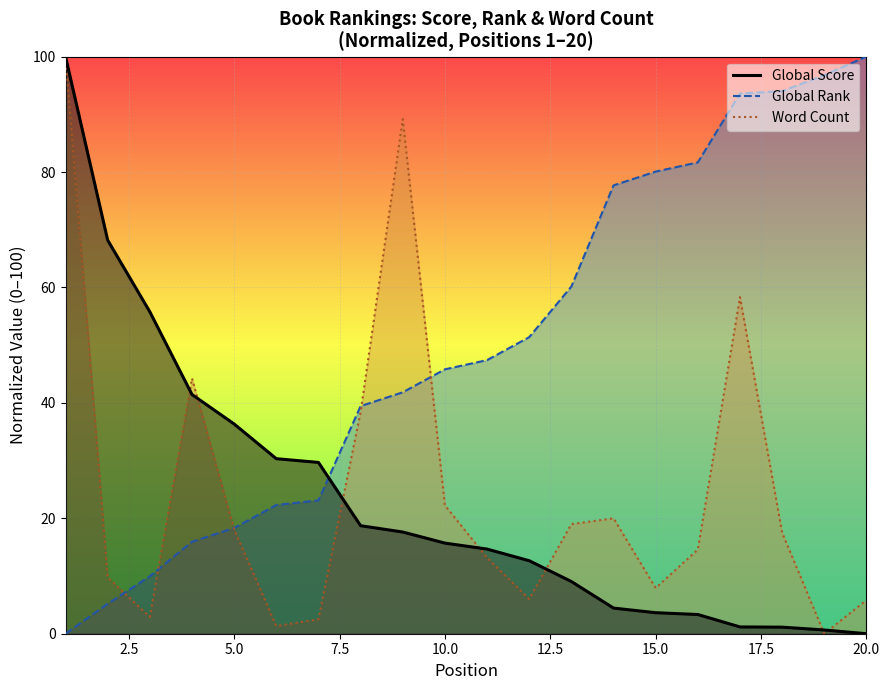

Reading left to right, list all the values displayed in this chart.

Global Score: 1=100.0	2=68.2	3=55.8	4=41.5	5=36.3	6=30.3	7=29.7	8=18.7	9=17.6	10=15.7	11=14.7	12=12.6	13=9.0	14=4.4	15=3.6	16=3.3	17=1.2	18=1.1	19=0.6	20=0.0
Global Rank: 1=0.0	2=5.2	3=10.0	4=15.9	5=18.3	6=22.3	7=23.1	8=39.4	9=41.8	10=45.8	11=47.4	12=51.4	13=60.2	14=77.7	15=80.1	16=81.7	17=93.6	18=94.0	19=96.8	20=100.0
Word Count: 1=100.0	2=9.8	3=2.9	4=44.2	5=18.1	6=1.3	7=2.5	8=38.4	9=89.2	10=22.2	11=13.2	12=6.0	13=19.0	14=20.0	15=7.9	16=14.6	17=58.3	18=17.5	19=0.0	20=5.8